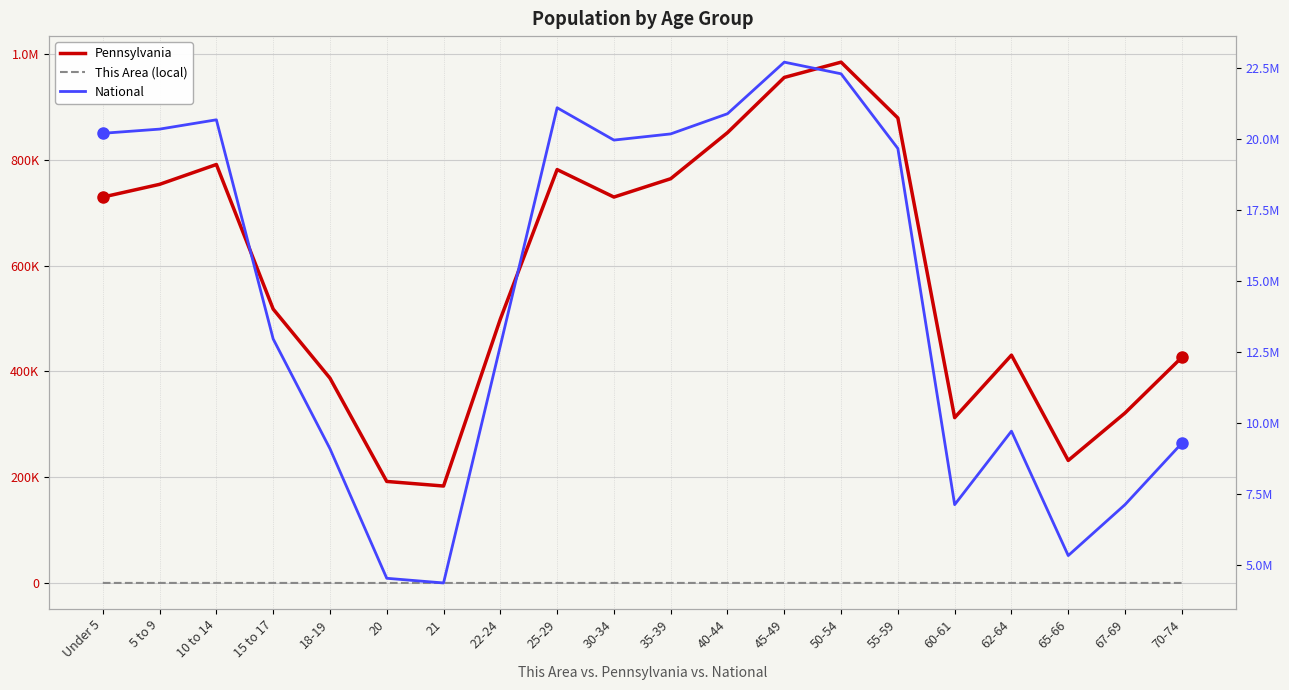

Rank the series at 10 to 14 from lowest to highest value.

This Area, Pennsylvania, National